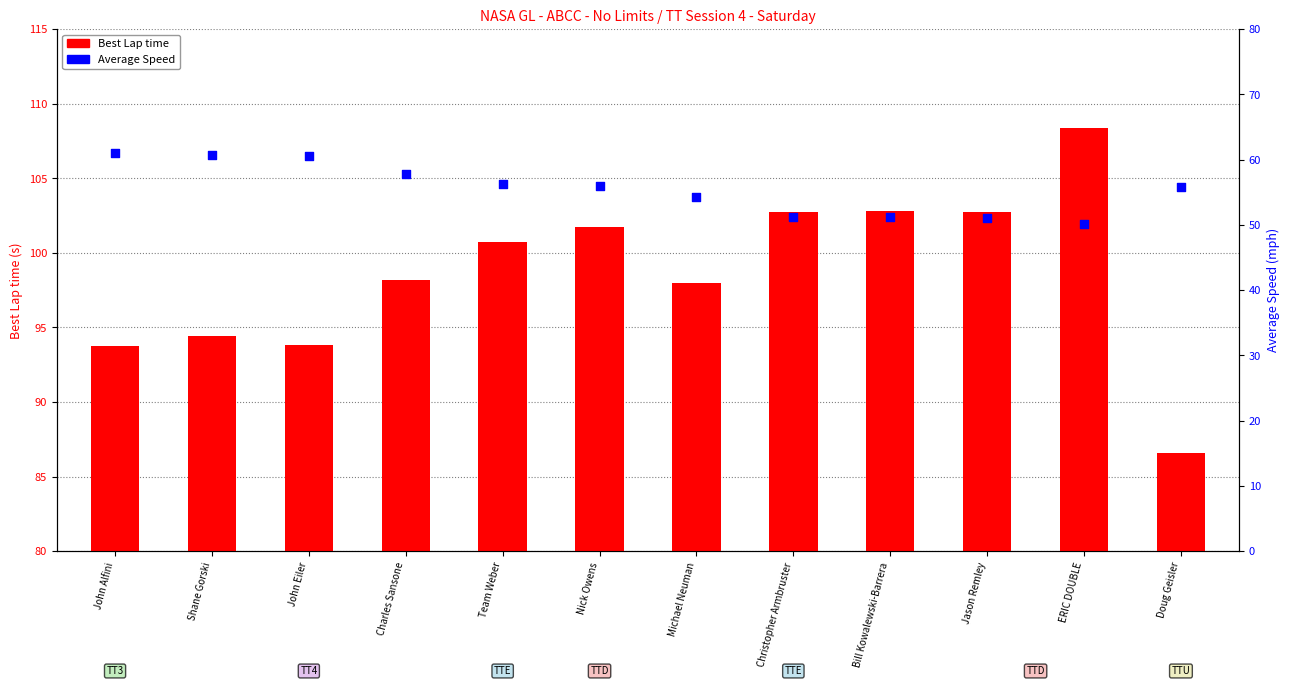

What are all the series names shown in the legend?

Best Lap time, Average Speed